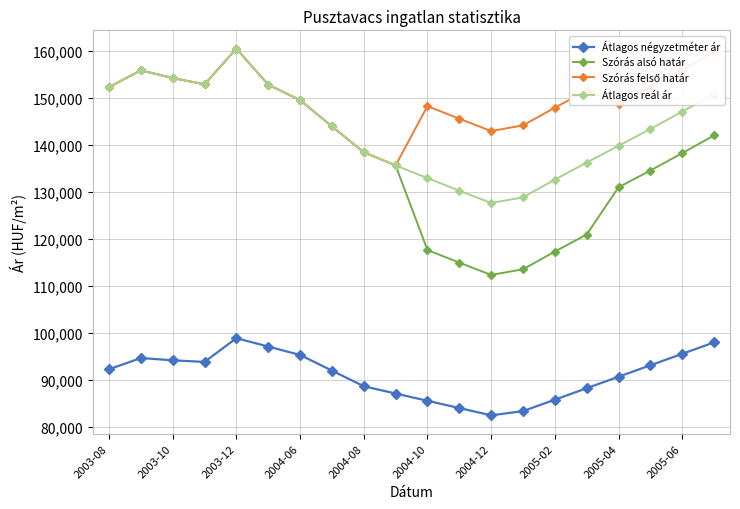

What is the value of the Átlagos négyzetméter ár point at the 11th from the left?

85476